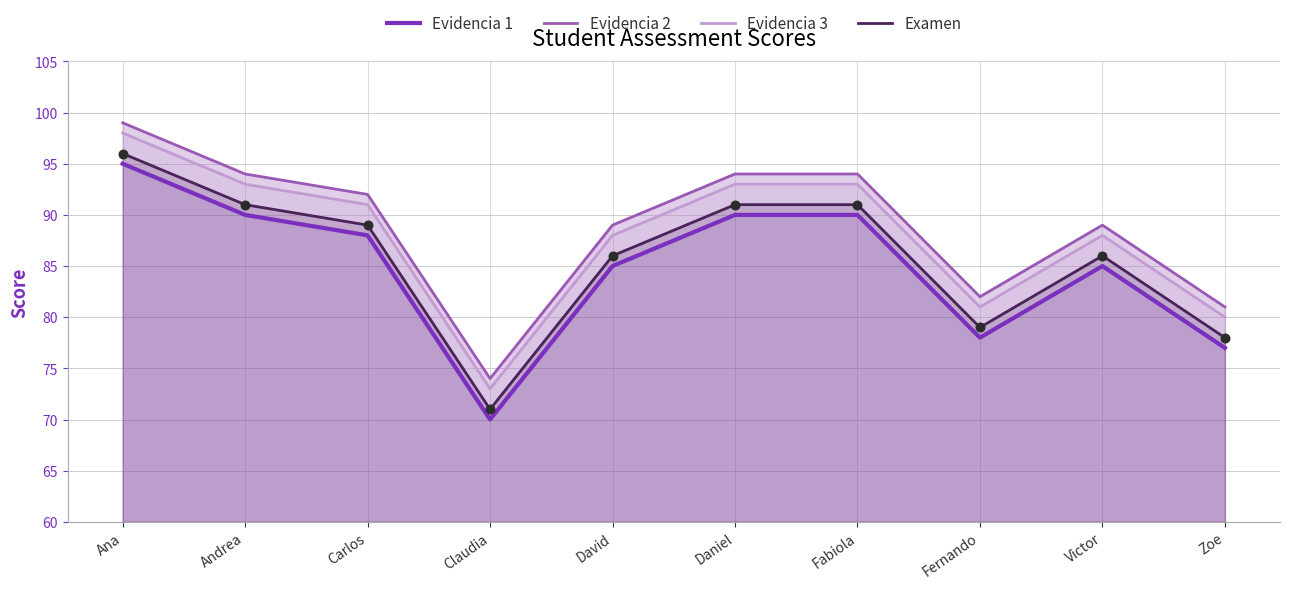

At how many categories does at least one series exceed 81?

8